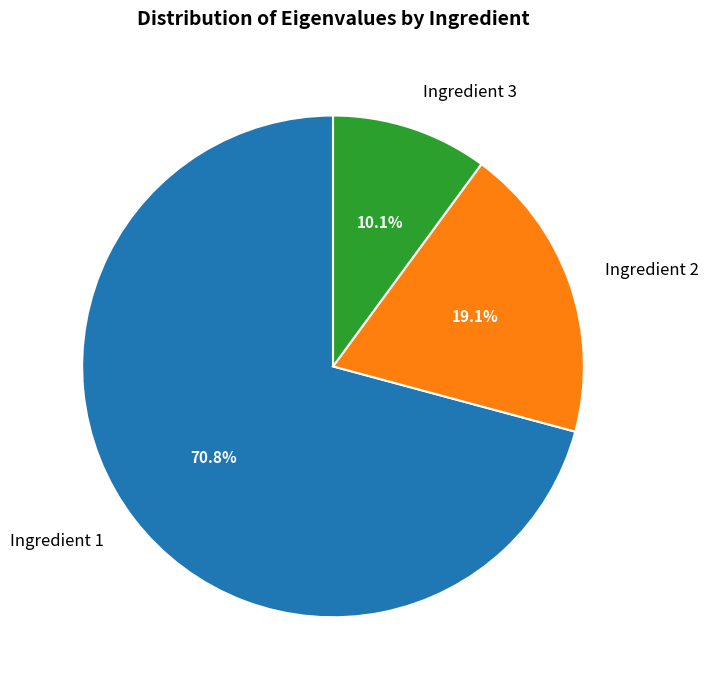

What is the majority slice?

Ingredient 1